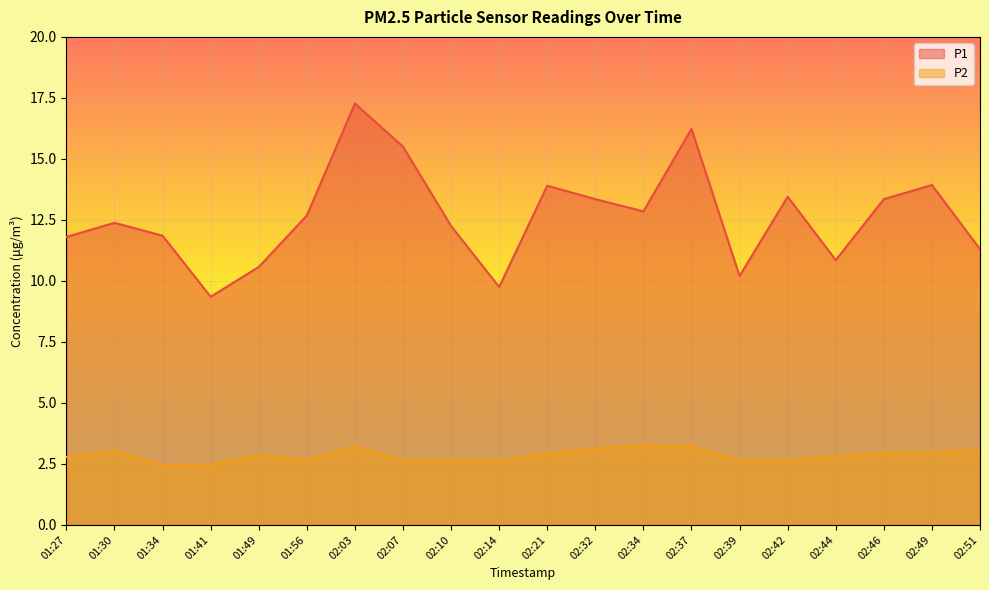

Where is P1 nearest to the value 13?

02:34